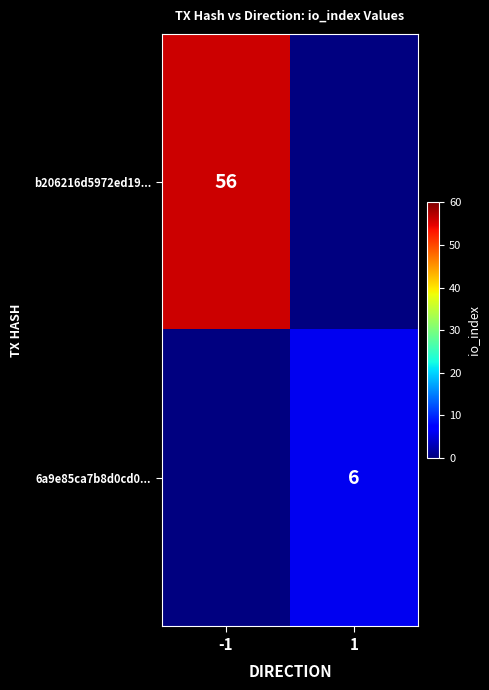

The b206216d5972ed19... series shows 56 at -1. True or false?

True